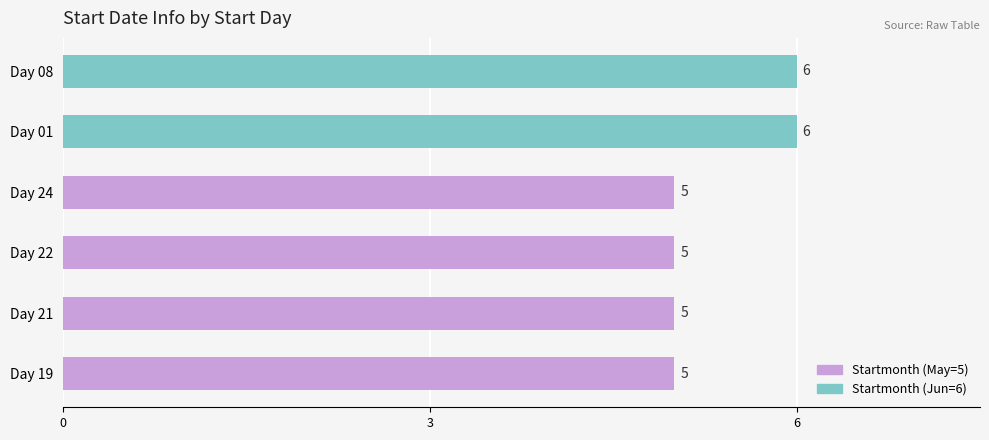

What is the maximum value shown in the chart?

6